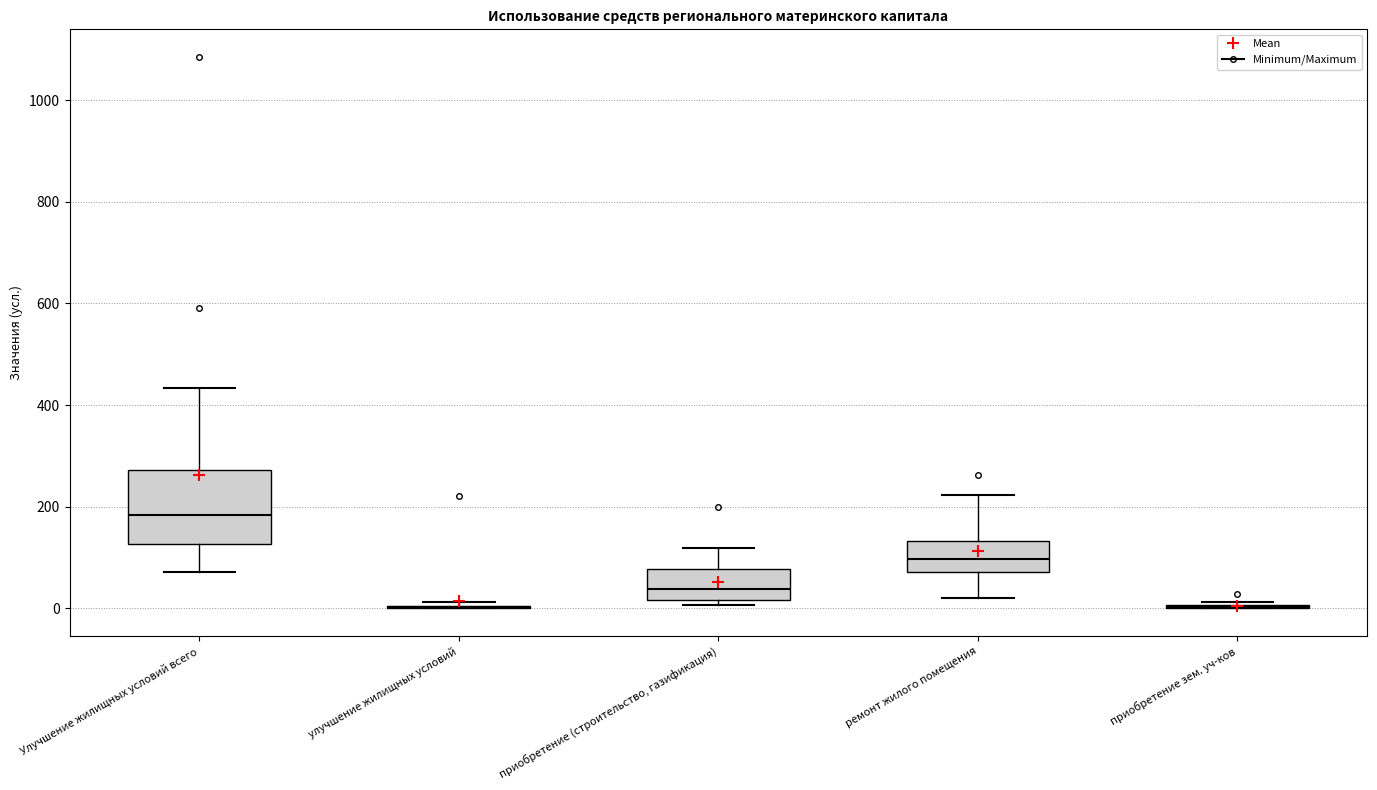

Comparing the boxes themselves (not the whiskers), which one is the tallest?

Улучшение жилищных условий всего